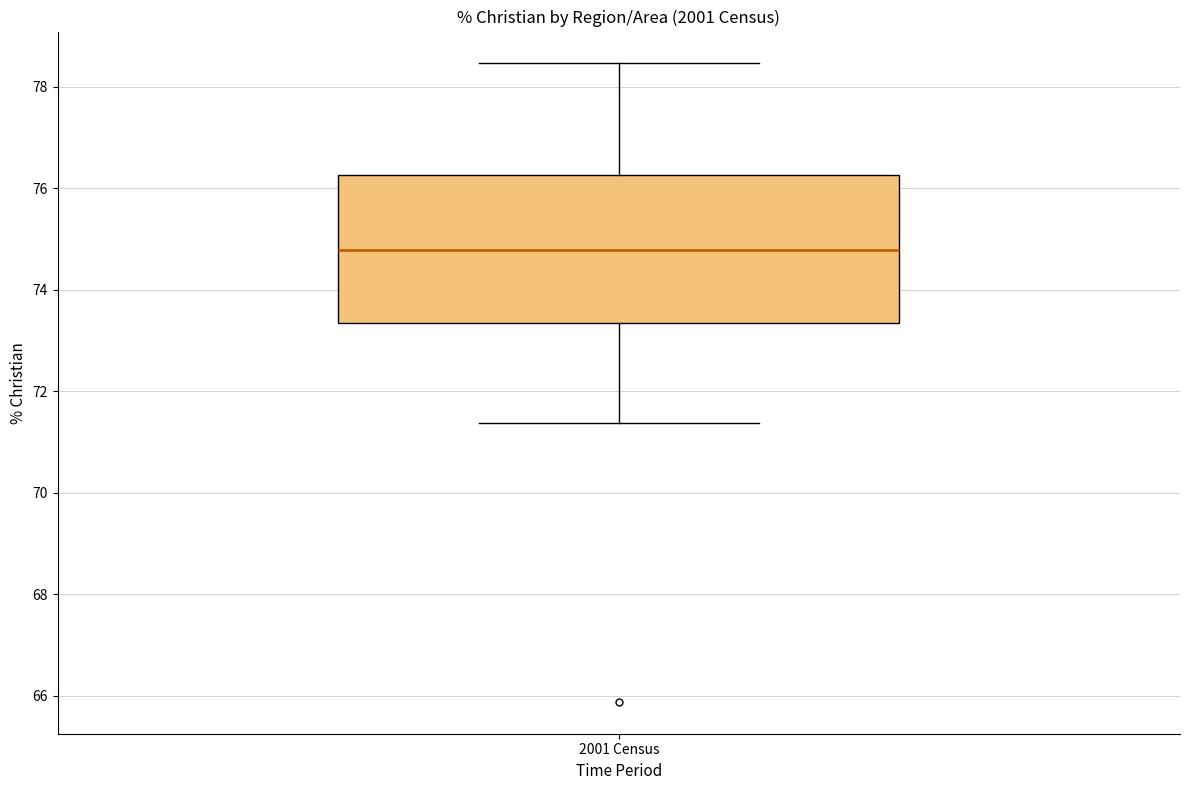

Where does the median line of the box for 2001 Census sit on the y-axis? The values are not printed on the chart, so give them approximately, as read against the axis.

74.8